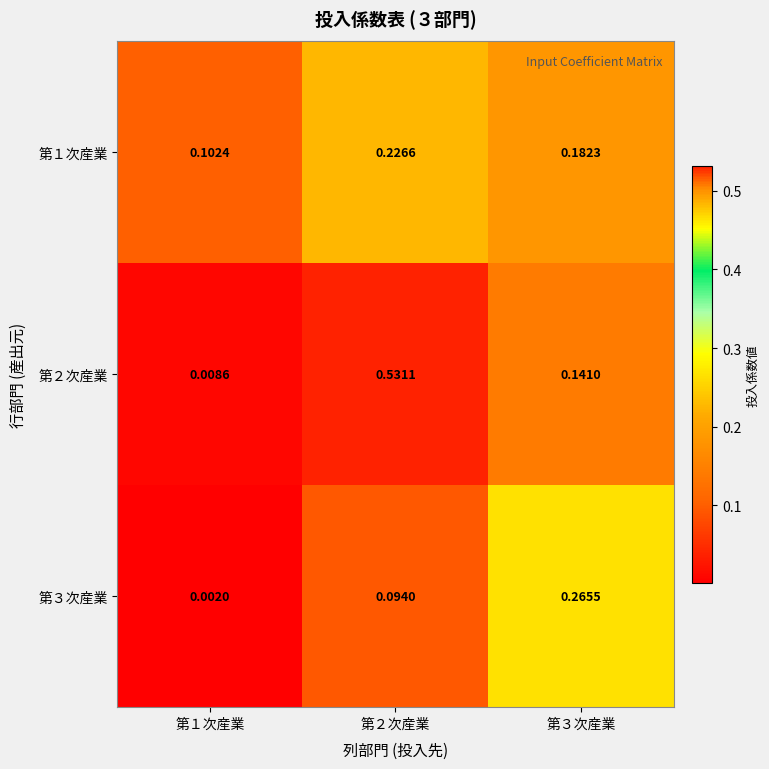

Reading left to right, list all the values displayed in this chart.

第１次産業: 第１次産業=0.1	第２次産業=0.2	第３次産業=0.2
第２次産業: 第１次産業=0.0	第２次産業=0.5	第３次産業=0.1
第３次産業: 第１次産業=0.0	第２次産業=0.1	第３次産業=0.3